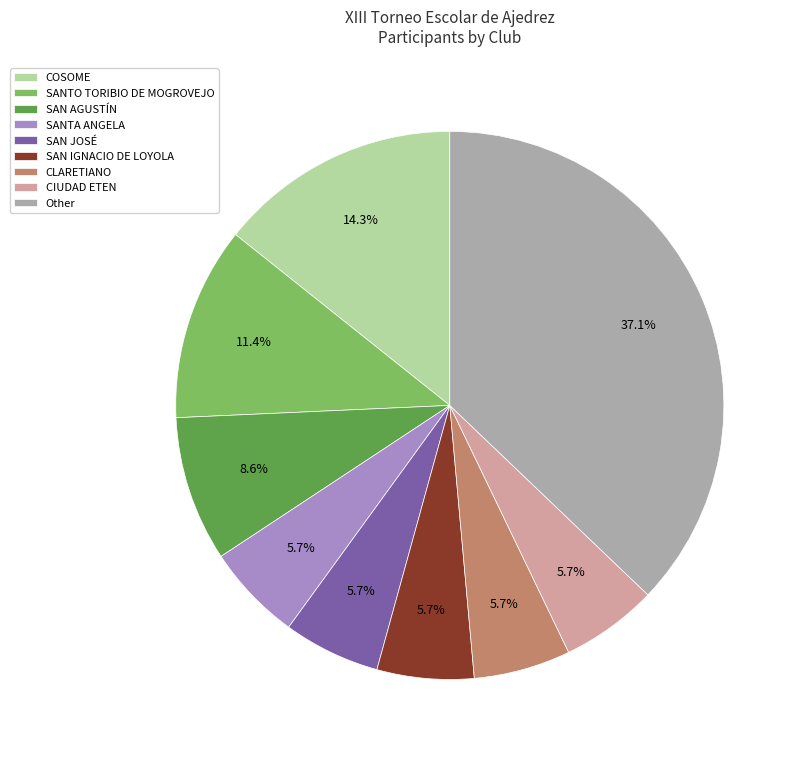

What is the largest slice in the pie chart?

Other